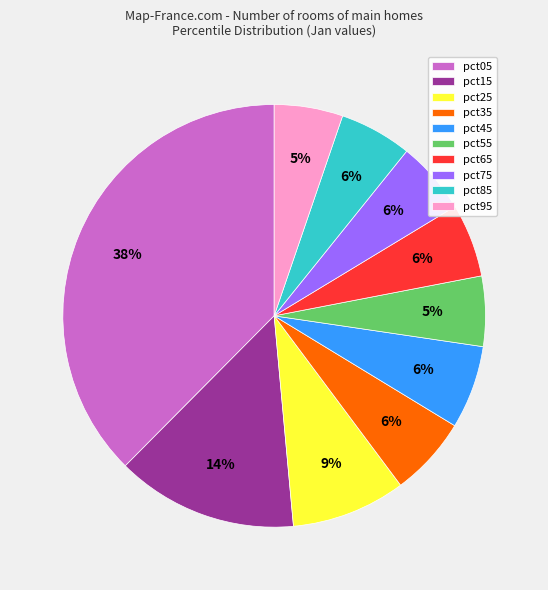

To the nearest percent, what percentage of the pie is pct75?

6%